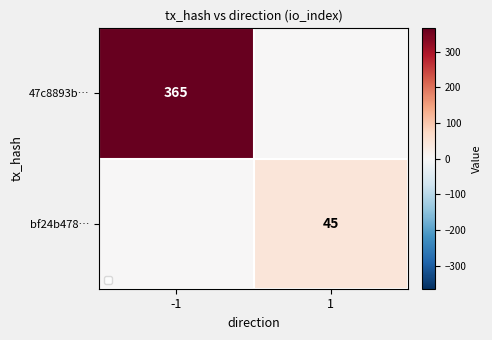

What is the difference between the highest and lowest values at -1?

365